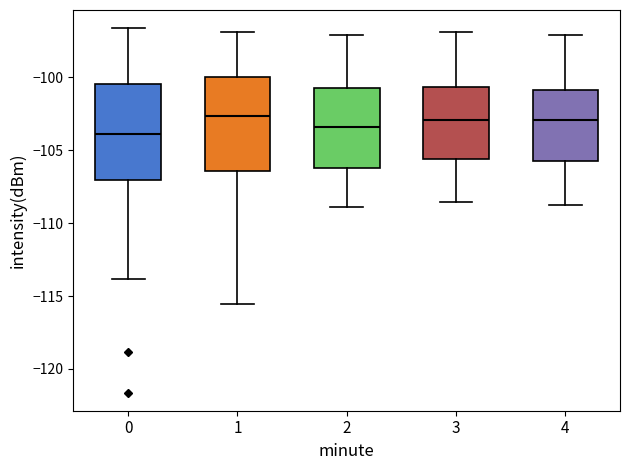

Where is the upper edge of the box at x = 4 on the y-axis? The values are not printed on the chart, so give them approximately, as read against the axis.

-101.0